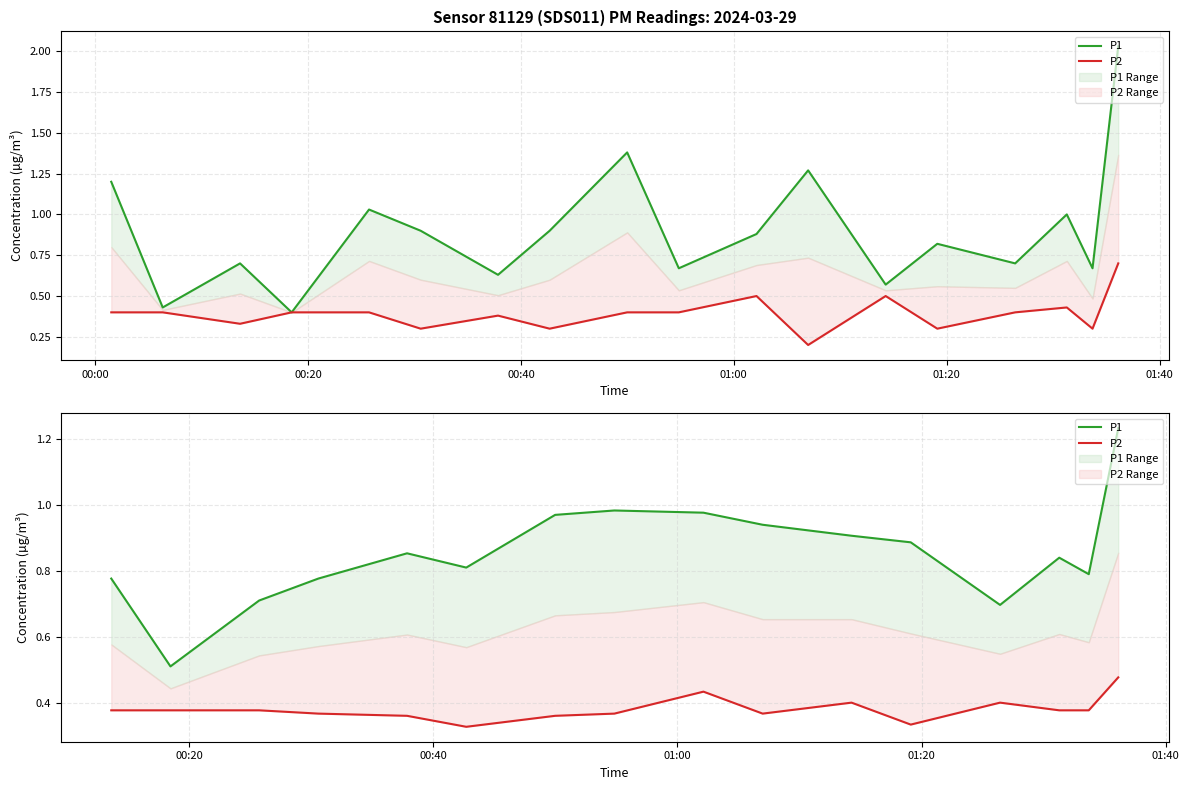

List the series in order of their peak value, lowest first.

P2, P1